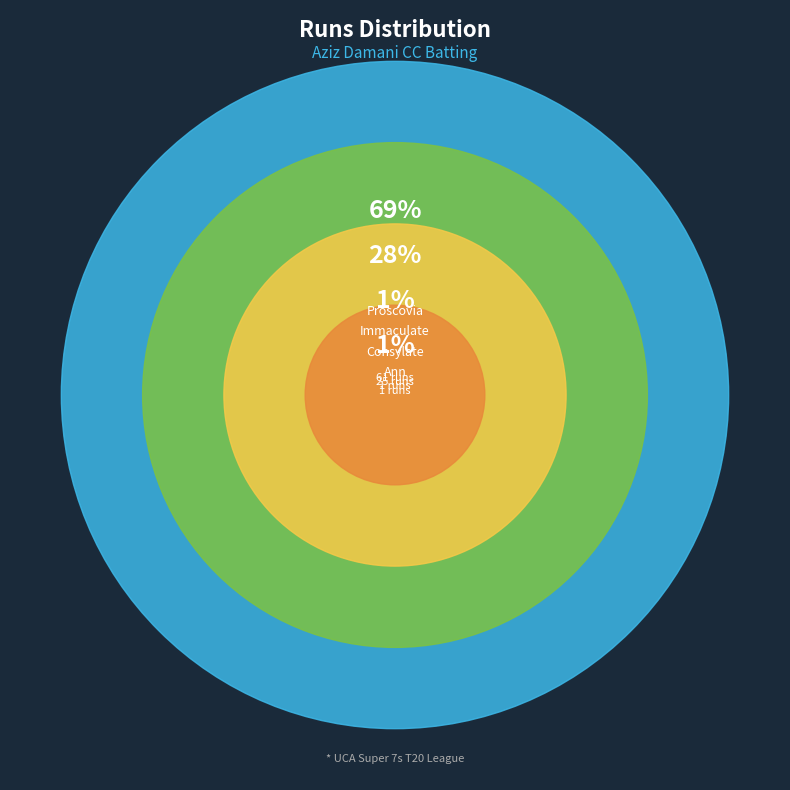

Does any single category account for the majority?

Yes